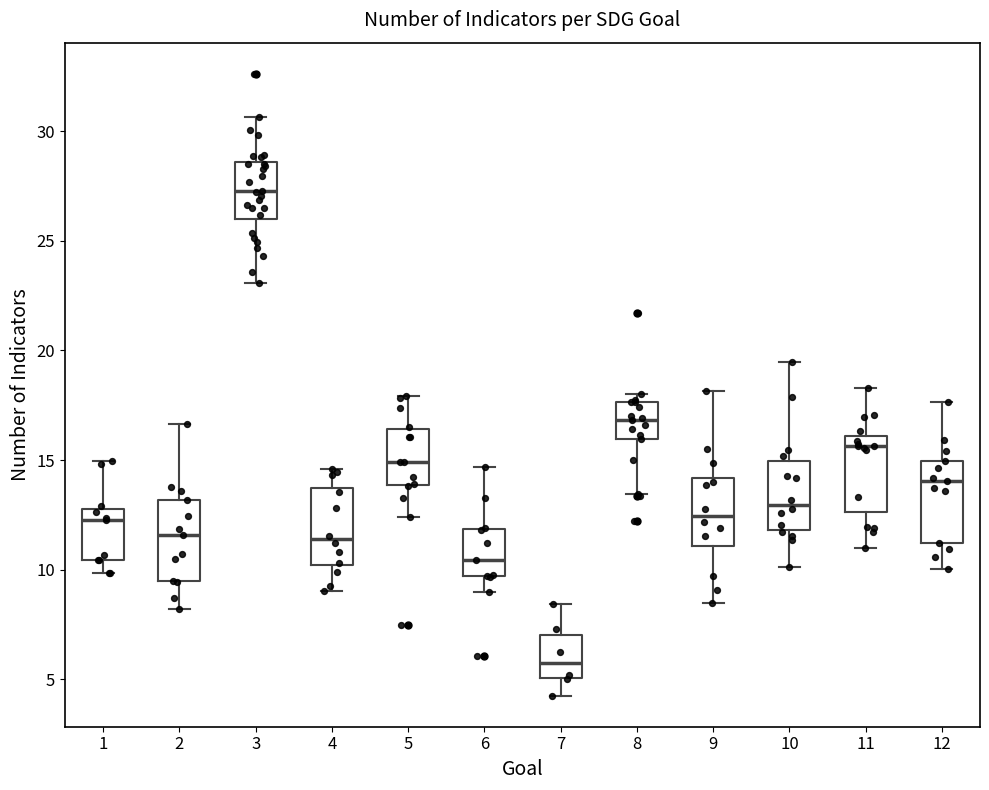

Reading left to right, read every box against the y-axis: the position of its median line, the range the box covers, and the ends of its whiskers. The values are not printed on the chart, so give them approximately, as read against the axis.

1: median 12.0, box 10.5 to 13.0, whiskers 10.0 to 15.0
2: median 11.5, box 9.5 to 13.0, whiskers 8.0 to 16.5
3: median 27.5, box 26.0 to 28.5, whiskers 23.0 to 30.5
4: median 11.5, box 10.0 to 13.5, whiskers 9.0 to 14.5
5: median 15.0, box 14.0 to 16.5, whiskers 12.5 to 18.0
6: median 10.5, box 9.5 to 12.0, whiskers 9.0 to 14.5
7: median 5.5, box 5.0 to 7.0, whiskers 4.0 to 8.5
8: median 17.0, box 16.0 to 17.5, whiskers 13.5 to 18.0
9: median 12.5, box 11.0 to 14.0, whiskers 8.5 to 18.0
10: median 13.0, box 12.0 to 15.0, whiskers 10.0 to 19.5
11: median 15.5, box 12.5 to 16.0, whiskers 11.0 to 18.5
12: median 14.0, box 11.0 to 15.0, whiskers 10.0 to 17.5